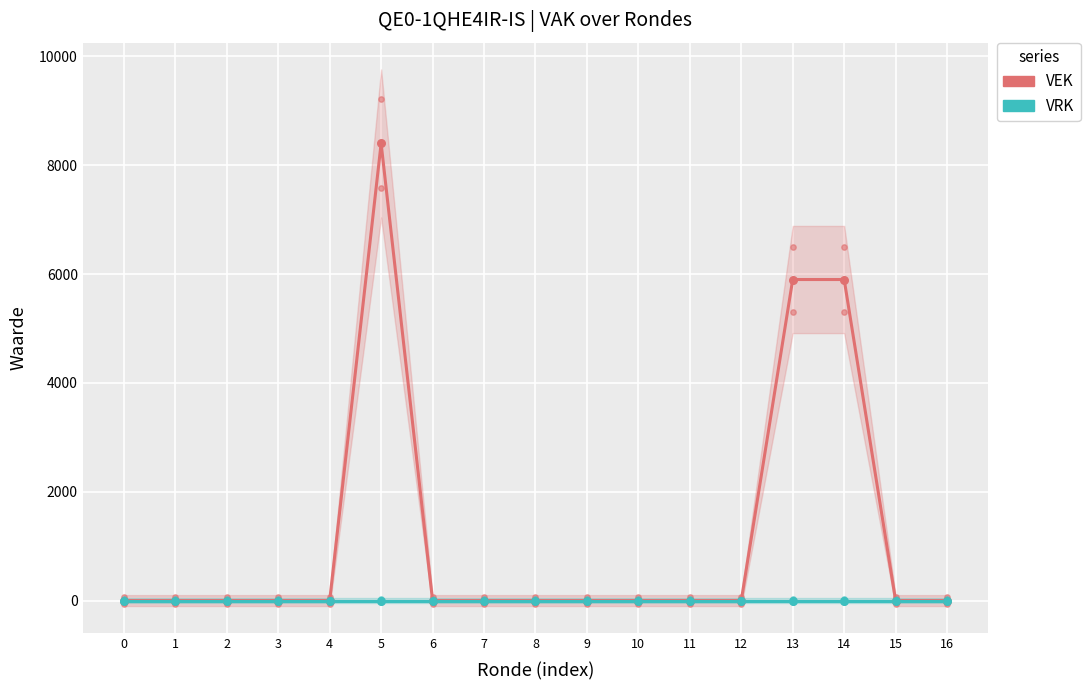

At which category is the sum across all series the highest?

5